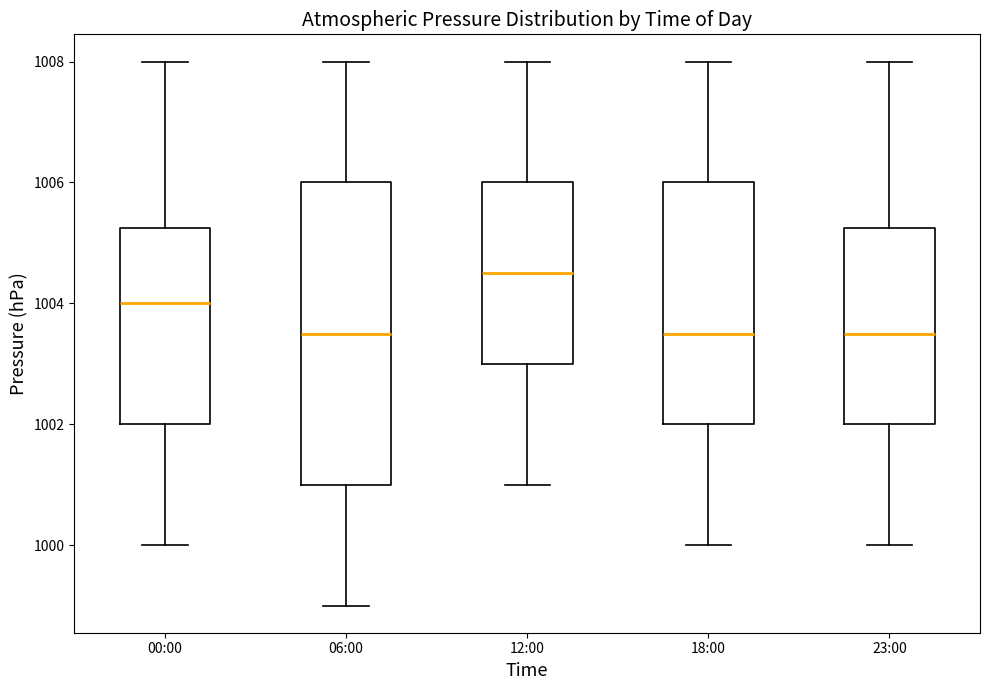

Reading left to right, read every box against the y-axis: the position of its median line, the range the box covers, and the ends of its whiskers. The values are not printed on the chart, so give them approximately, as read against the axis.

00:00: median 1004.0, box 1002.0 to 1005.2, whiskers 1000.0 to 1008.0
06:00: median 1003.6, box 1001.0 to 1006.0, whiskers 999.0 to 1008.0
12:00: median 1004.6, box 1003.0 to 1006.0, whiskers 1001.0 to 1008.0
18:00: median 1003.6, box 1002.0 to 1006.0, whiskers 1000.0 to 1008.0
23:00: median 1003.6, box 1002.0 to 1005.2, whiskers 1000.0 to 1008.0